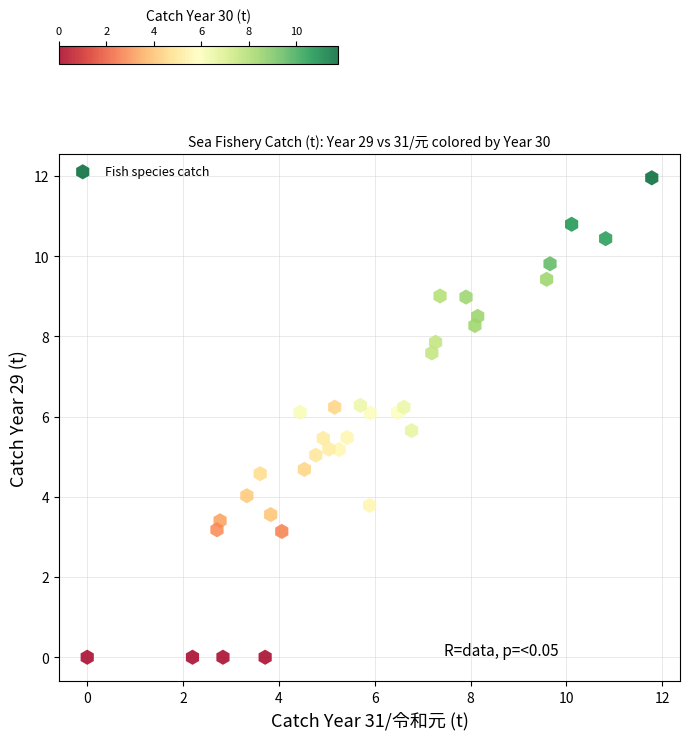

What is the range of X values (max minus min)?

11.8